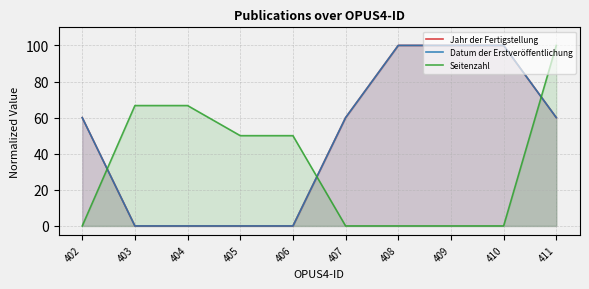

The Seitenzahl series shows 66.7 at 404. True or false?

True